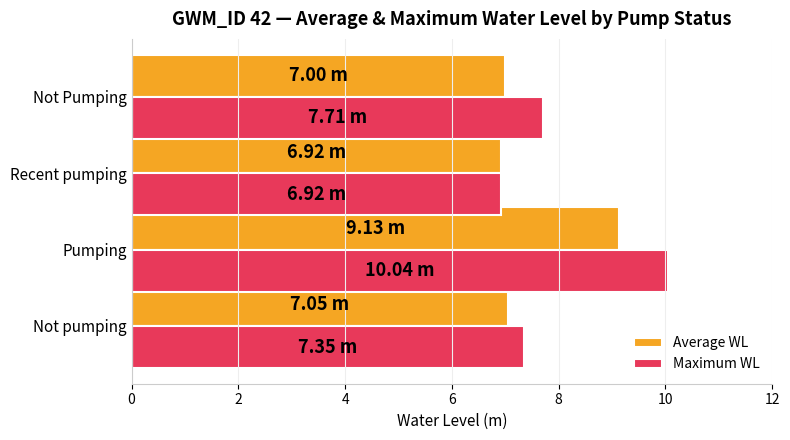

What is the difference between the Maximum WL values at Pumping and Not pumping?

2.7